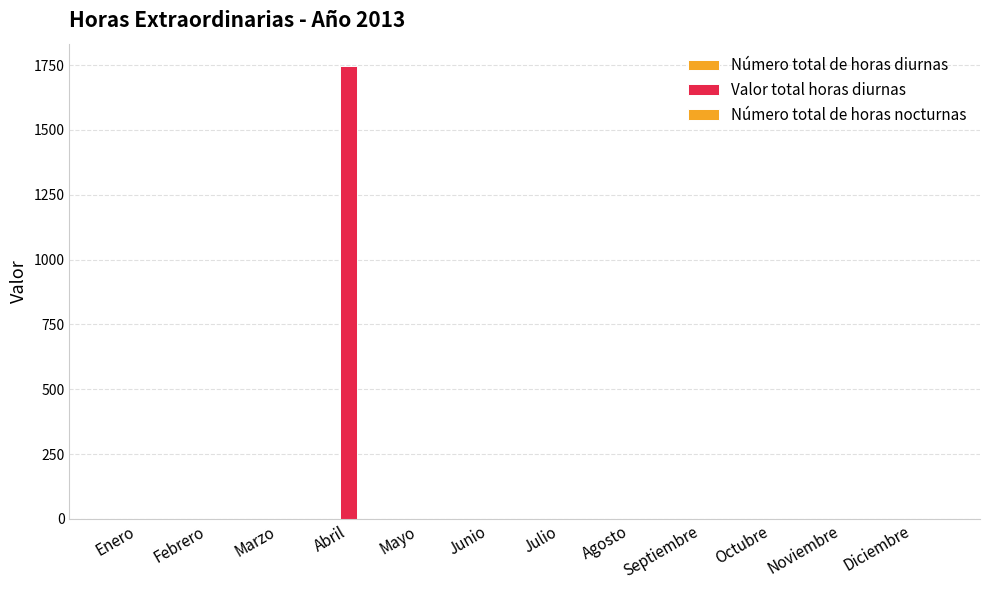

Which series has the largest total across all categories?

Valor total horas diurnas